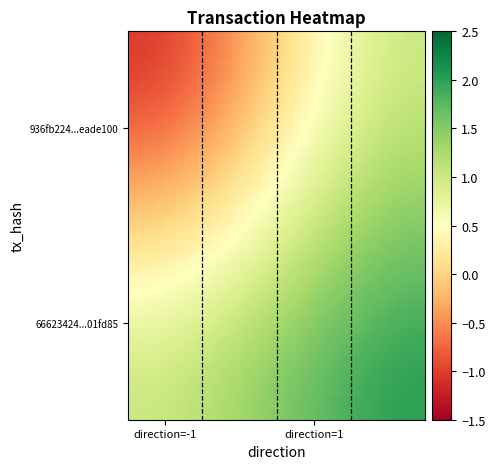

What is the maximum value shown in the chart?

2